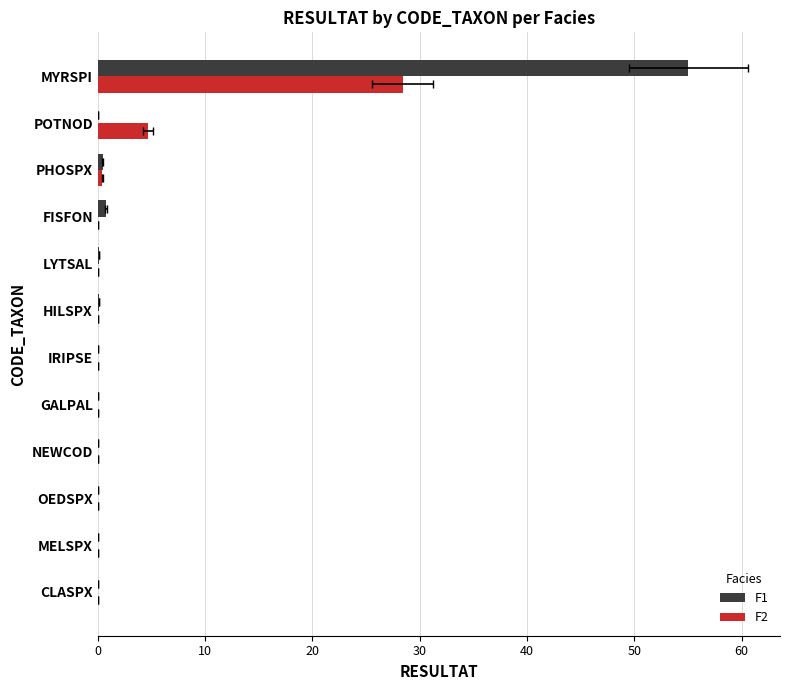

What is the sum of all F2 values?

33.7